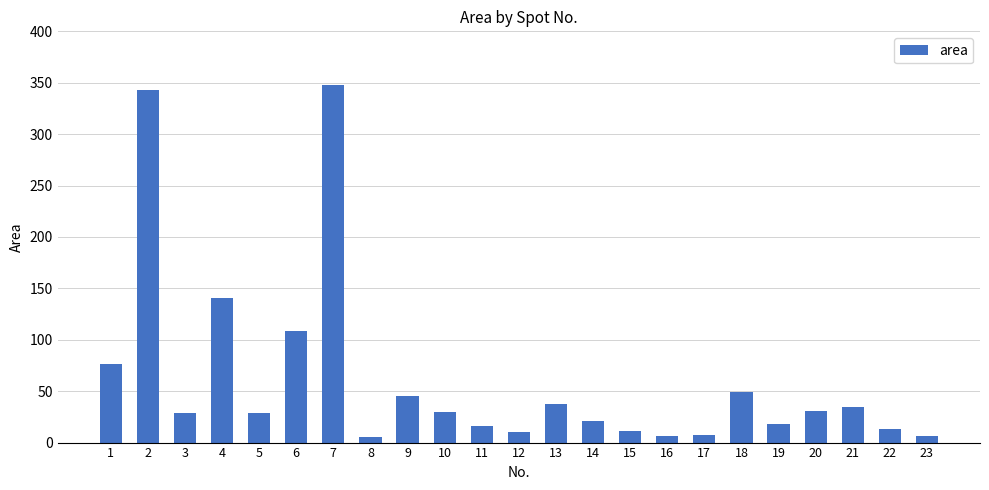

The chart shows a value of 49 at 18. True or false?

True